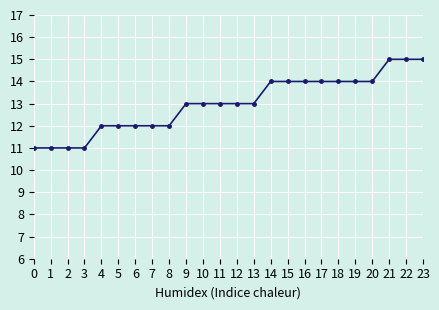

What is the maximum value shown in the chart?

15